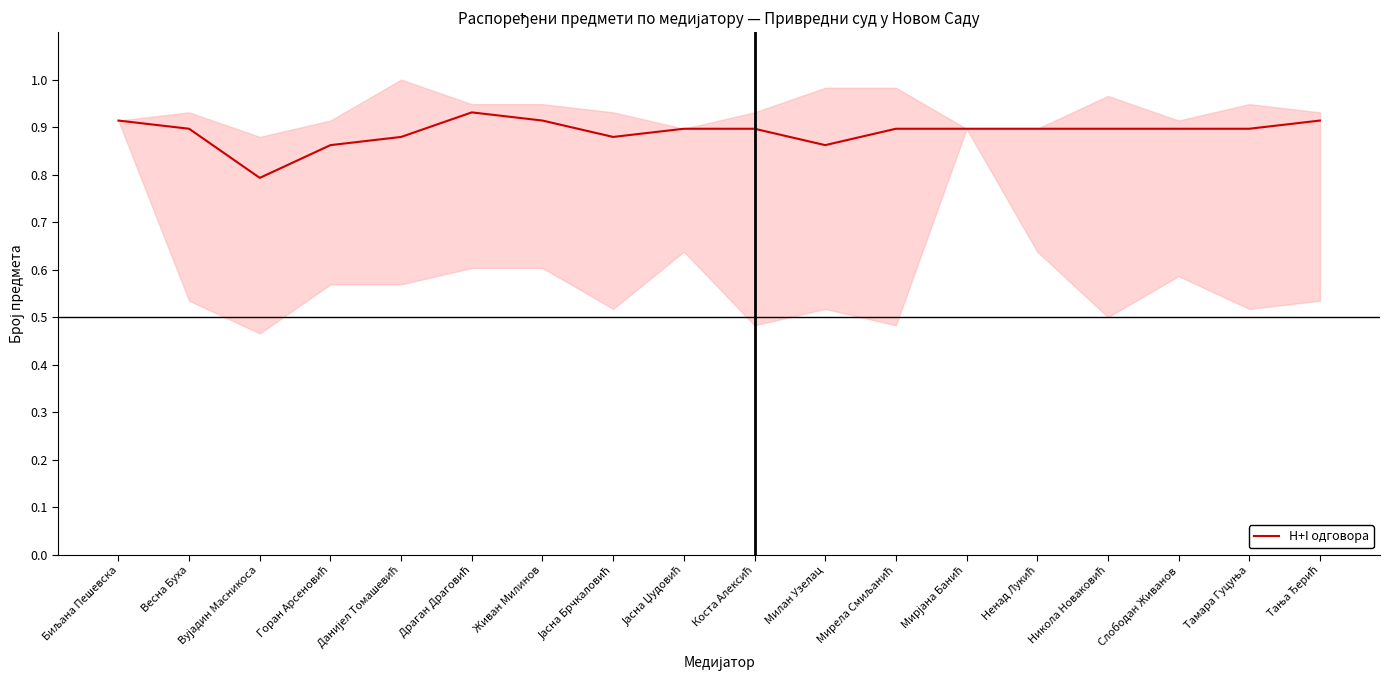

What is the maximum value shown in the chart?

0.9